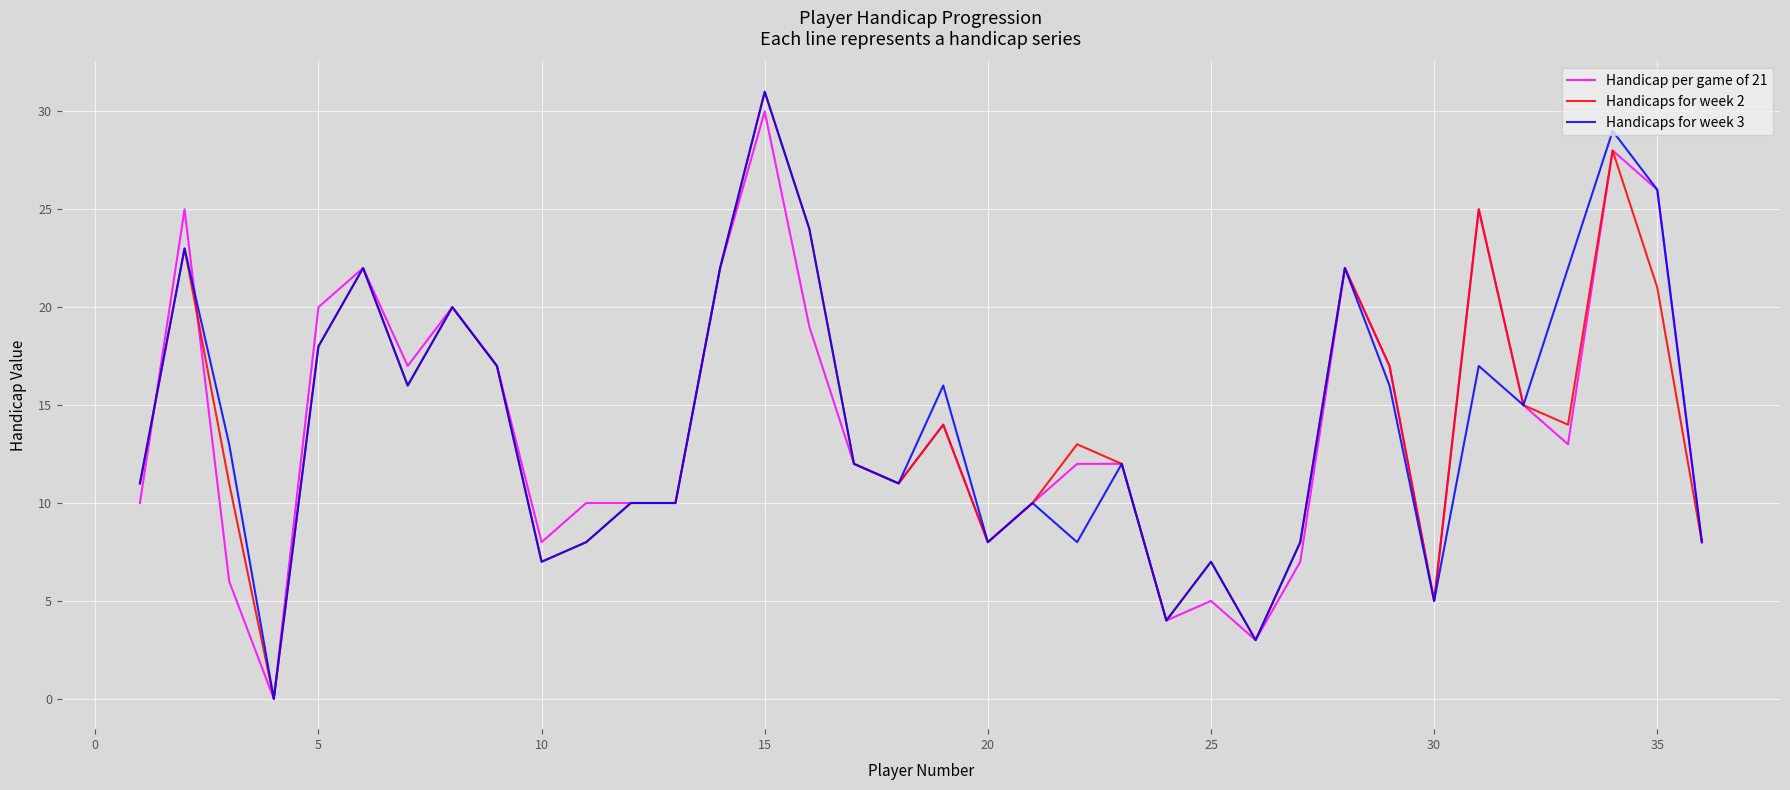

How many lines are shown in the chart?

3